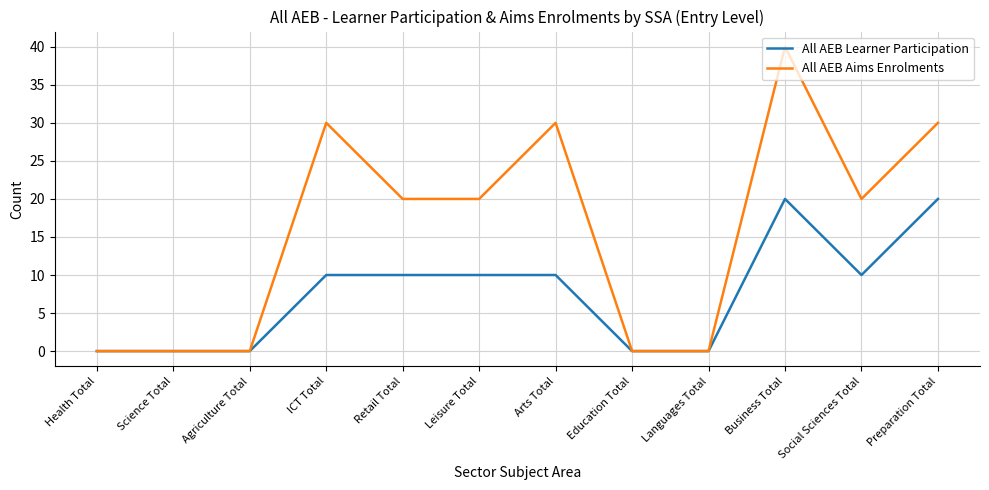

What is the maximum value for All AEB Learner Participation?

20